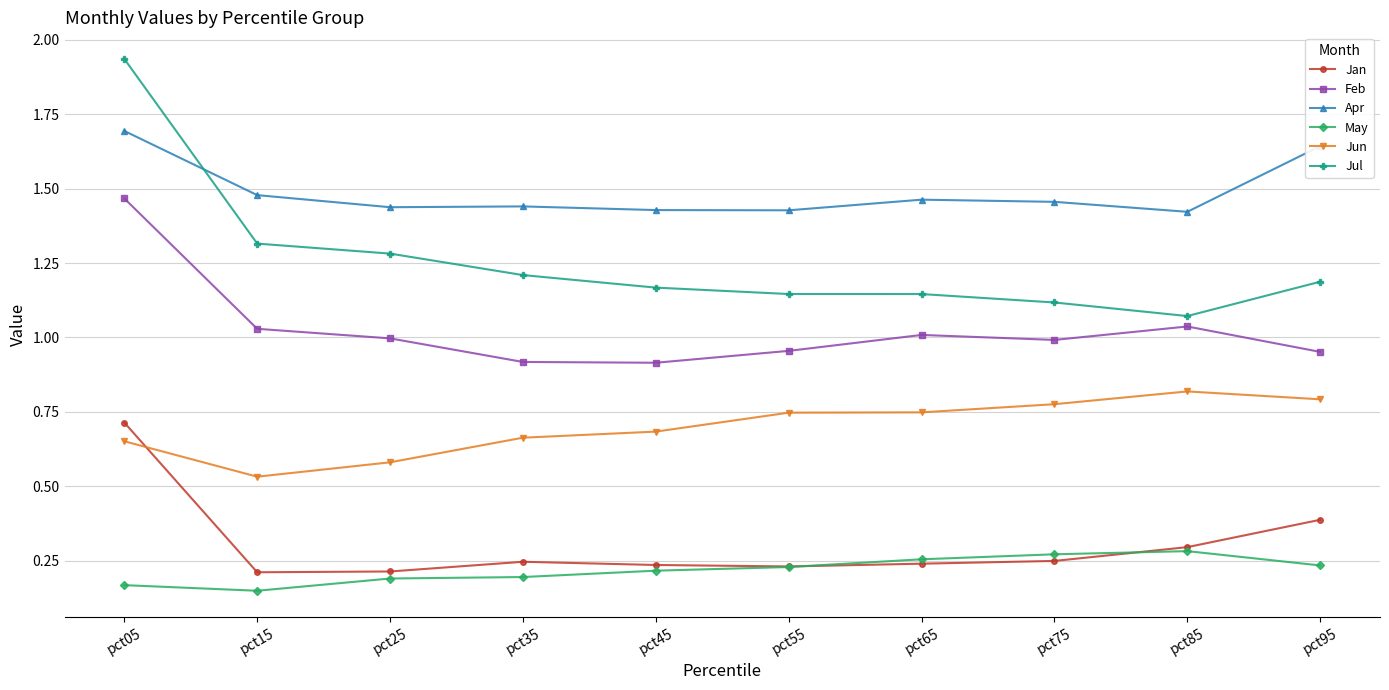

True or false: Apr and Feb intersect in this chart.

False